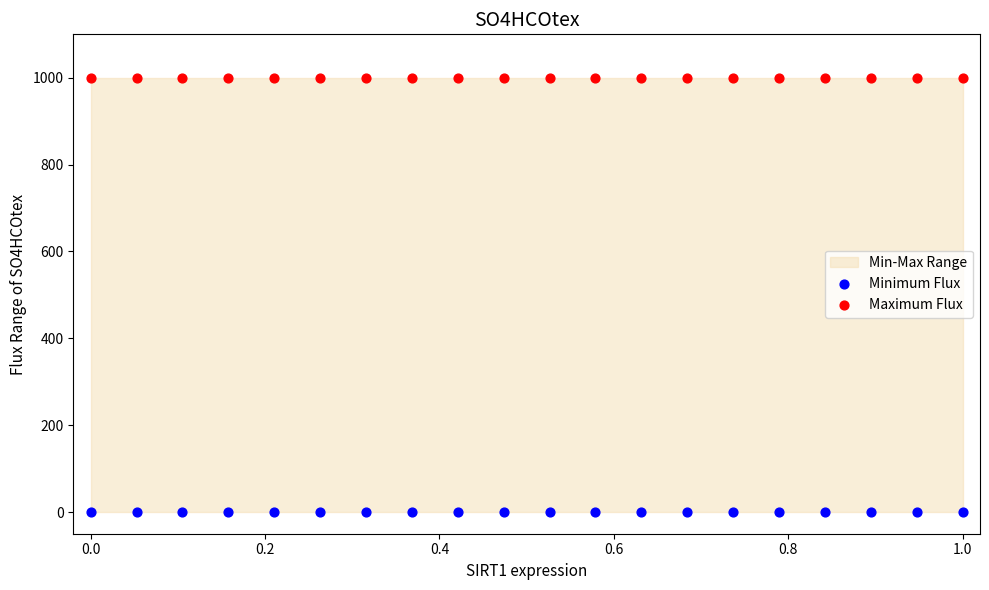

Which series reaches the minimum Y coordinate?

Minimum Flux